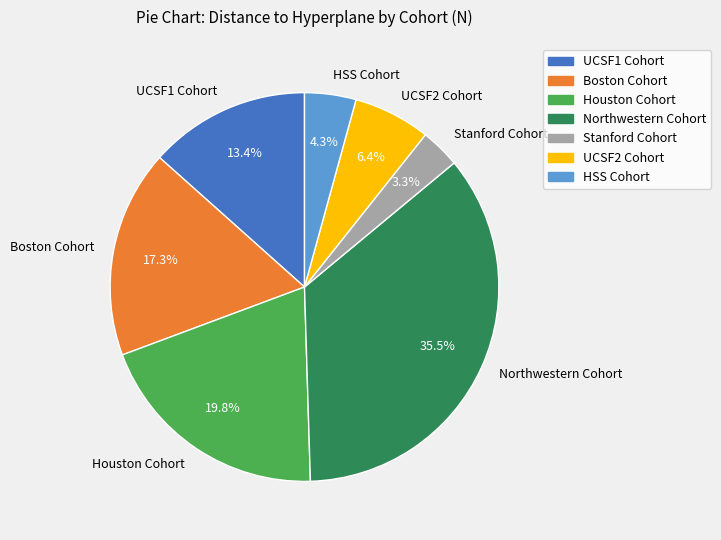

Rank the categories by value from lowest to highest.

Stanford Cohort, HSS Cohort, UCSF2 Cohort, UCSF1 Cohort, Boston Cohort, Houston Cohort, Northwestern Cohort